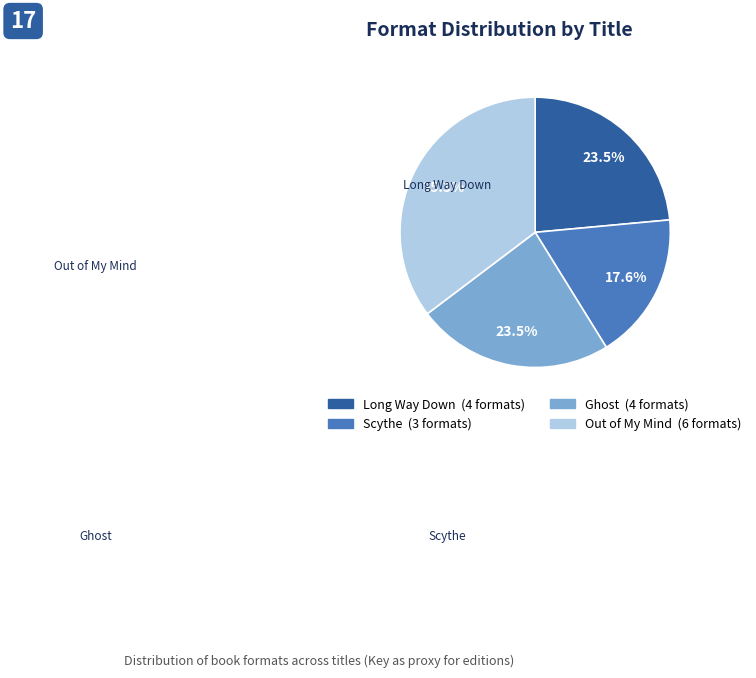

To the nearest percent, what percentage of the pie is Out of My Mind?

35%